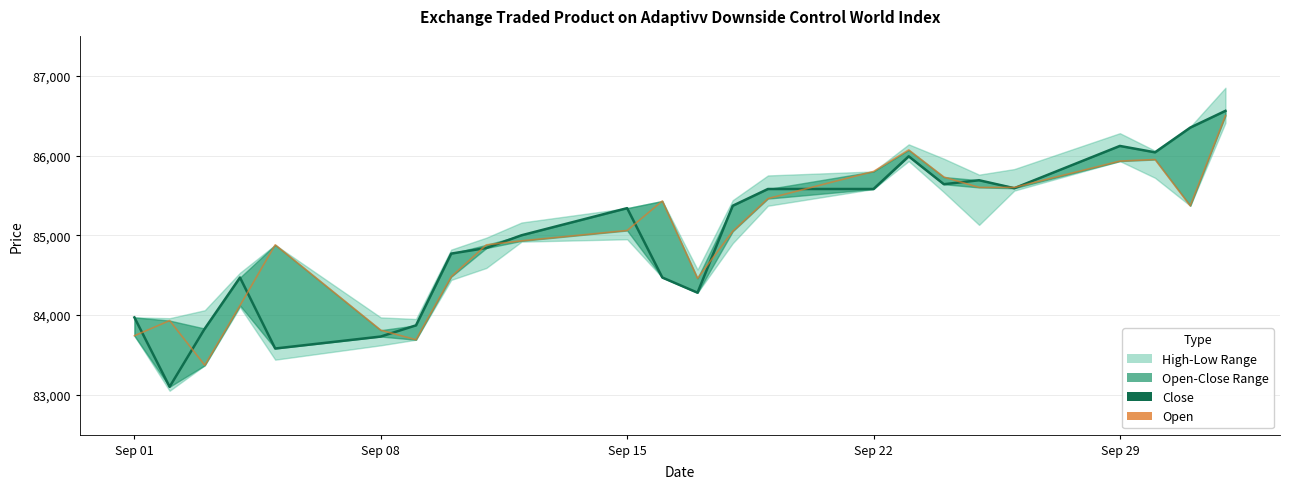

How many lines are shown in the chart?

2